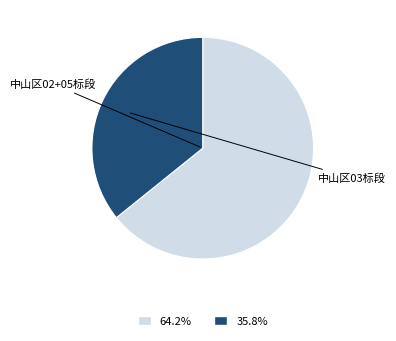

Does any single category account for the majority?

Yes